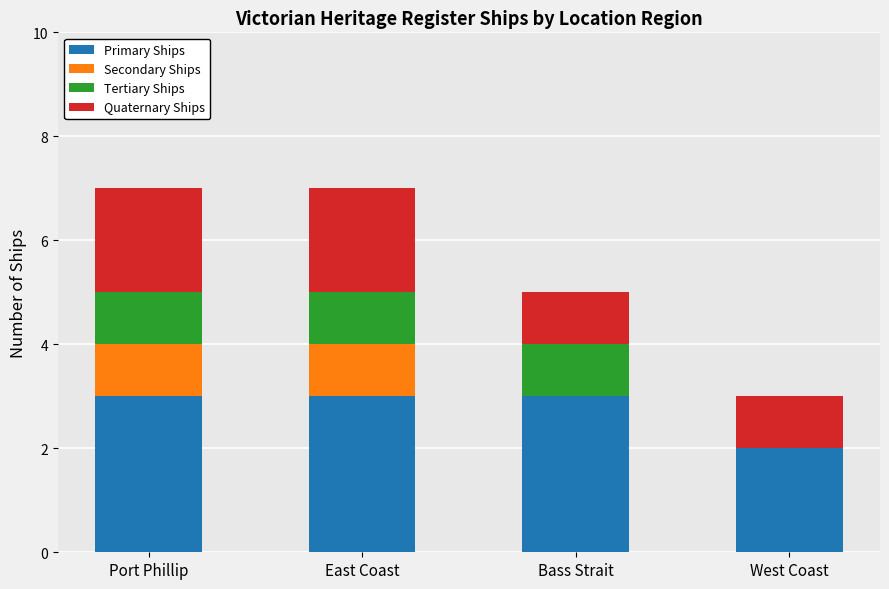

What are all the series names shown in the legend?

Primary Ships, Secondary Ships, Tertiary Ships, Quaternary Ships